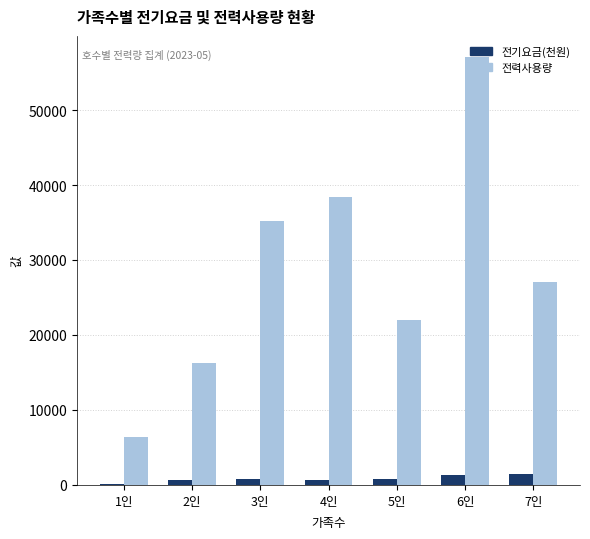

How many series are shown in this chart?

2